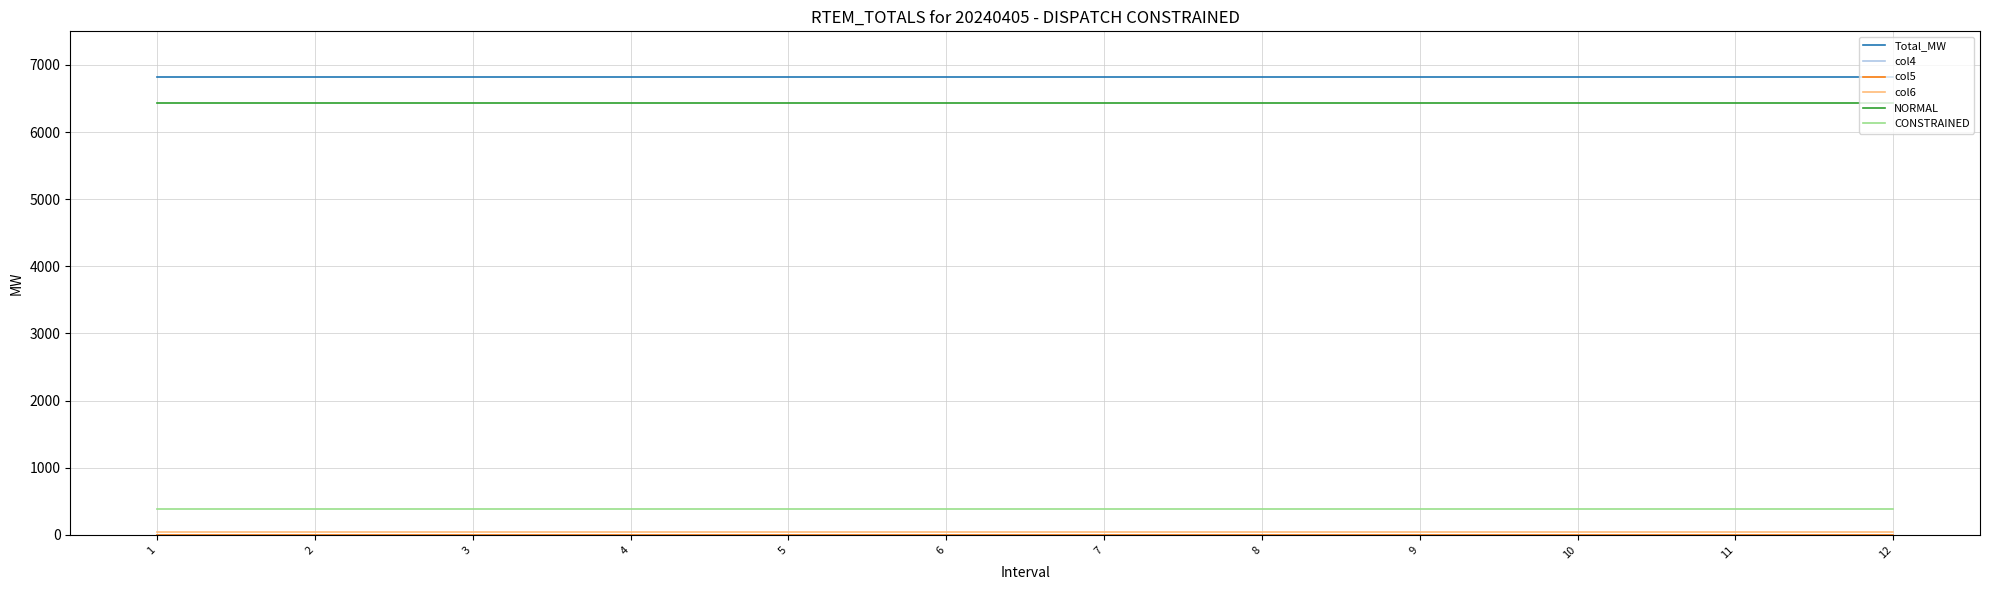

How many lines are shown in the chart?

6